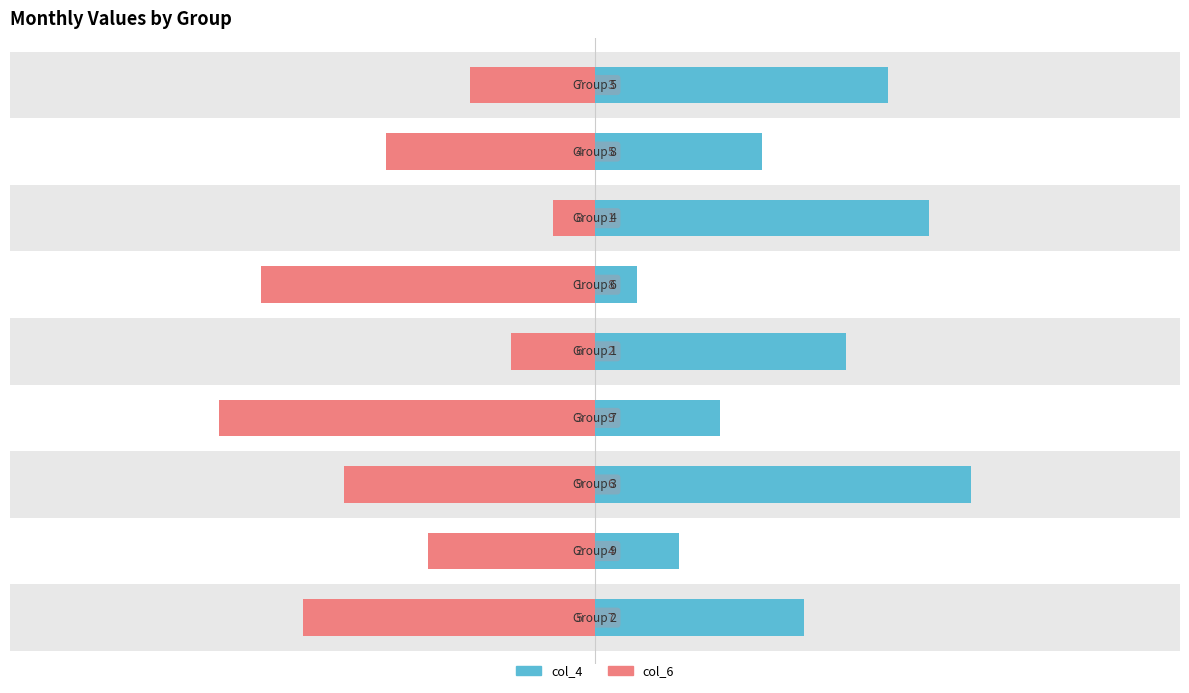

How many bars are there in total?

18